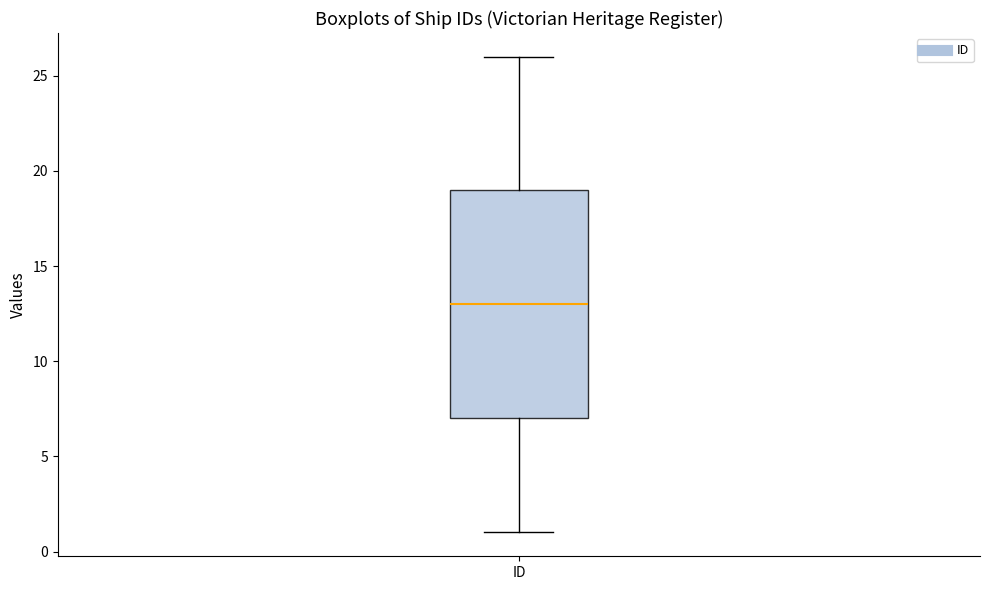

Transcribe this box plot: give where the median line is, the range the box spans, and where the two whiskers end, as read against the y-axis. The values are not printed on the chart, so give them approximately, as read against the axis.

median 13, box 7 to 19, whiskers 1 to 26